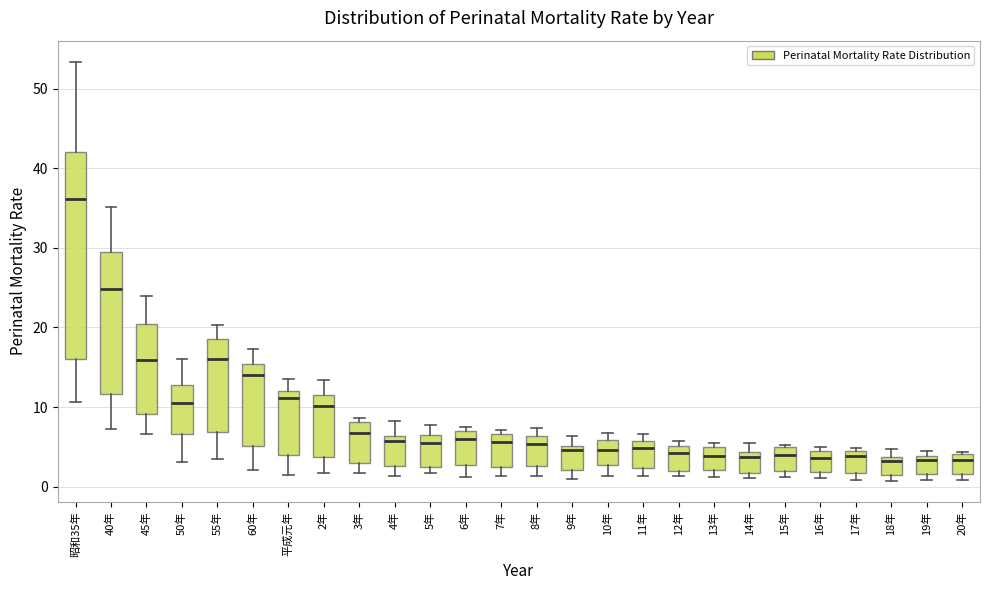

Where is the upper edge of the box for 50年 on the y-axis? The values are not printed on the chart, so give them approximately, as read against the axis.

13